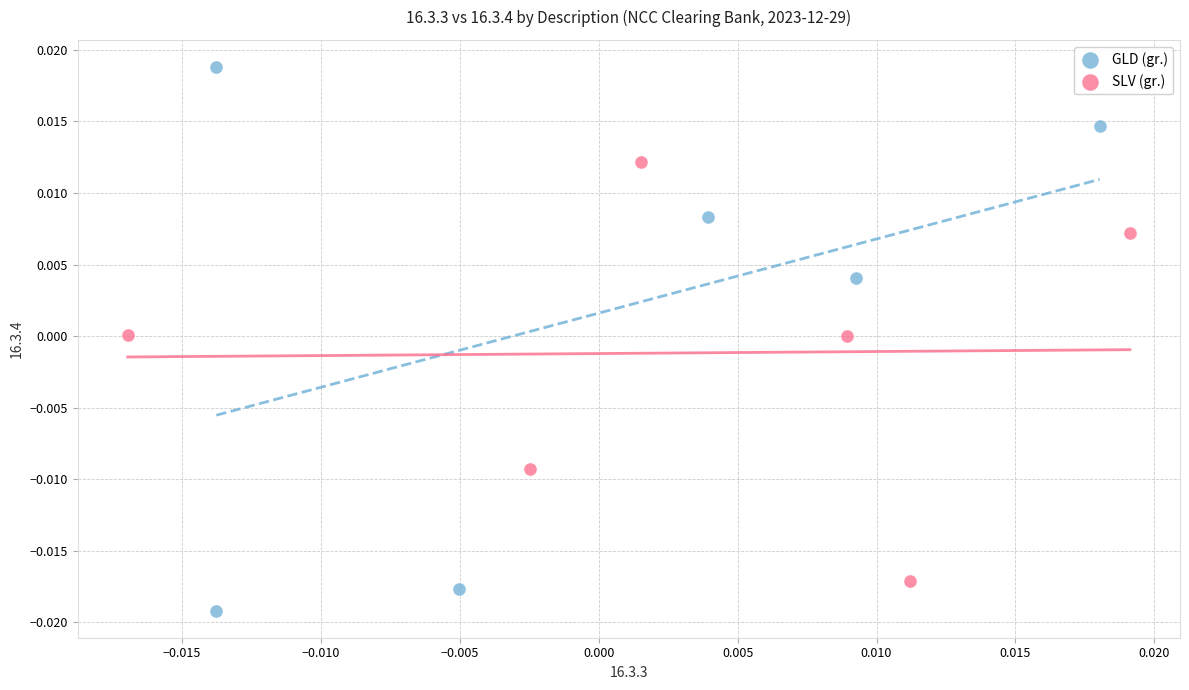

Which series reaches the minimum Y coordinate?

GLD (gr.)